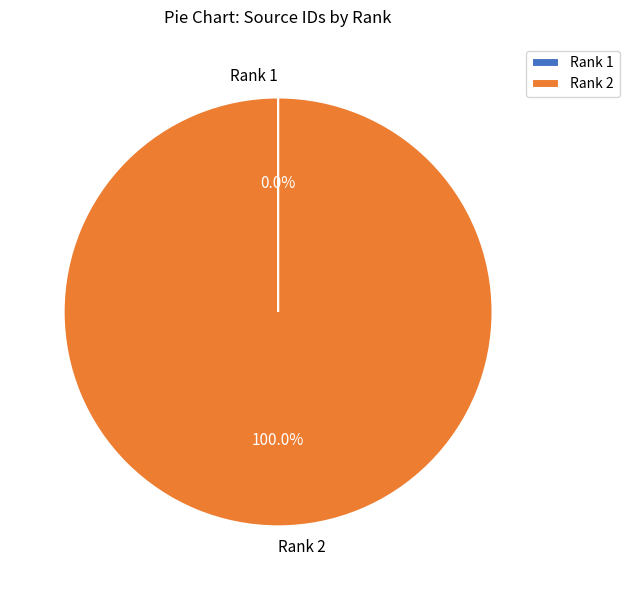

Which slice is the largest?

Rank 2